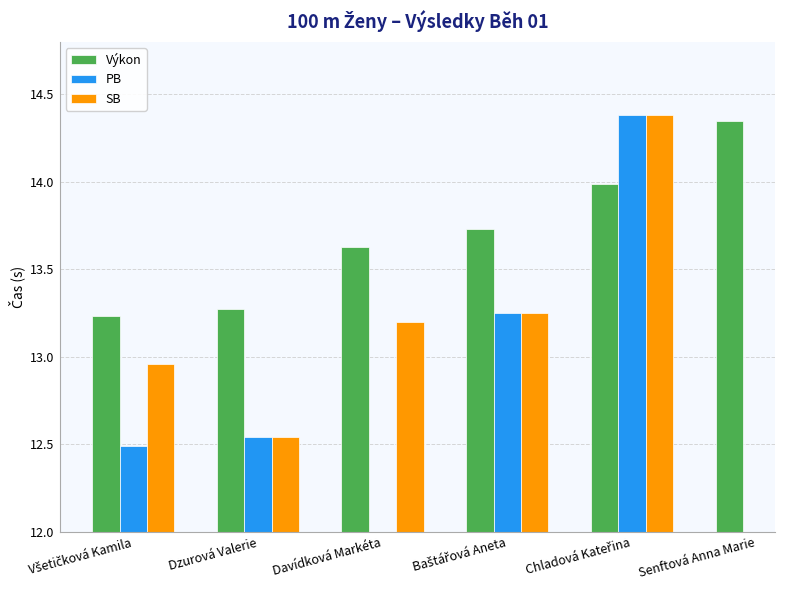

True or false: SB has a value of 20.2 at Chladová Kateřina.

False